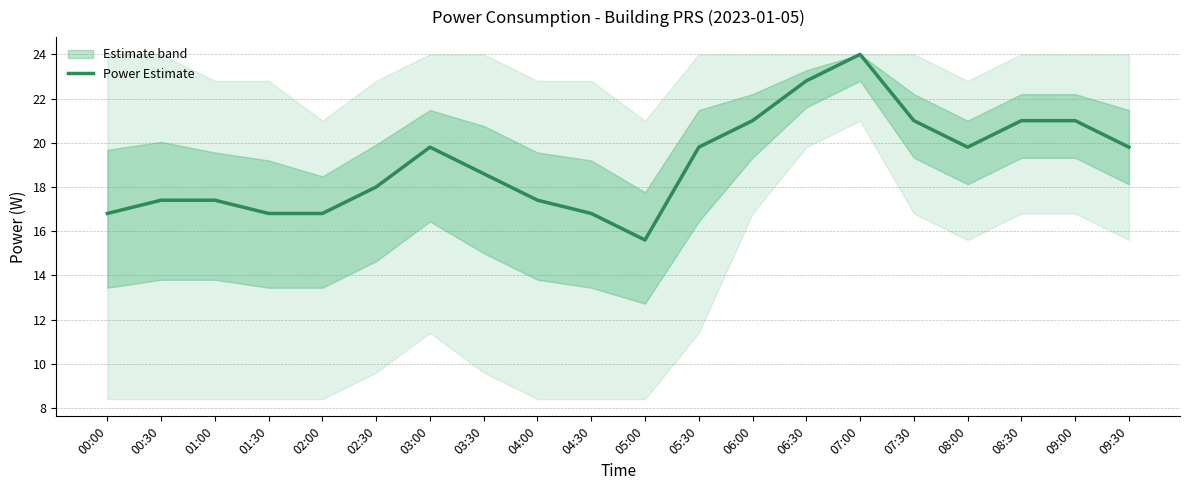

What is the difference between the values at 02:00 and 04:00?

0.6